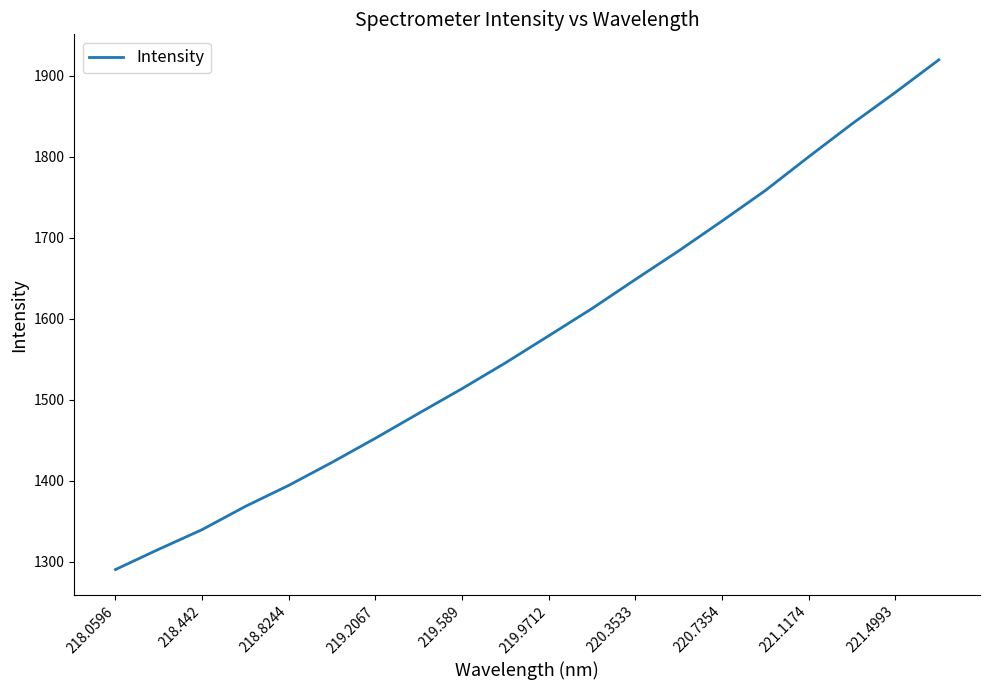

What is the minimum value shown in the chart?

1290.3